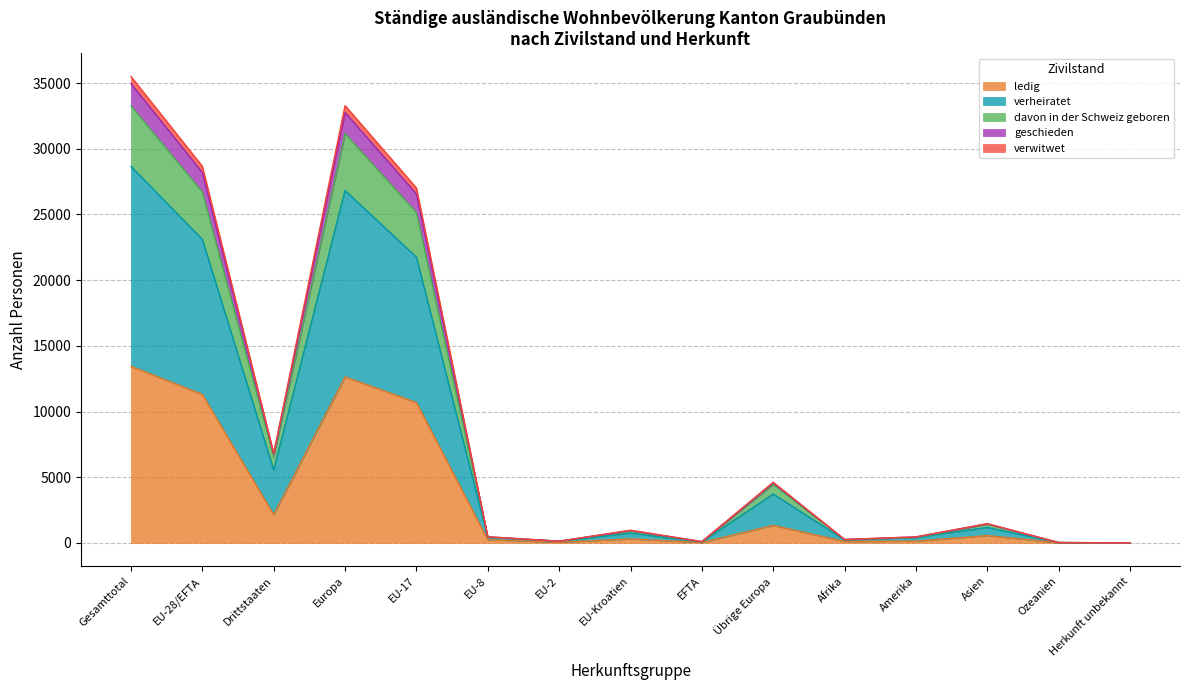

What is the minimum value shown in the chart?

1